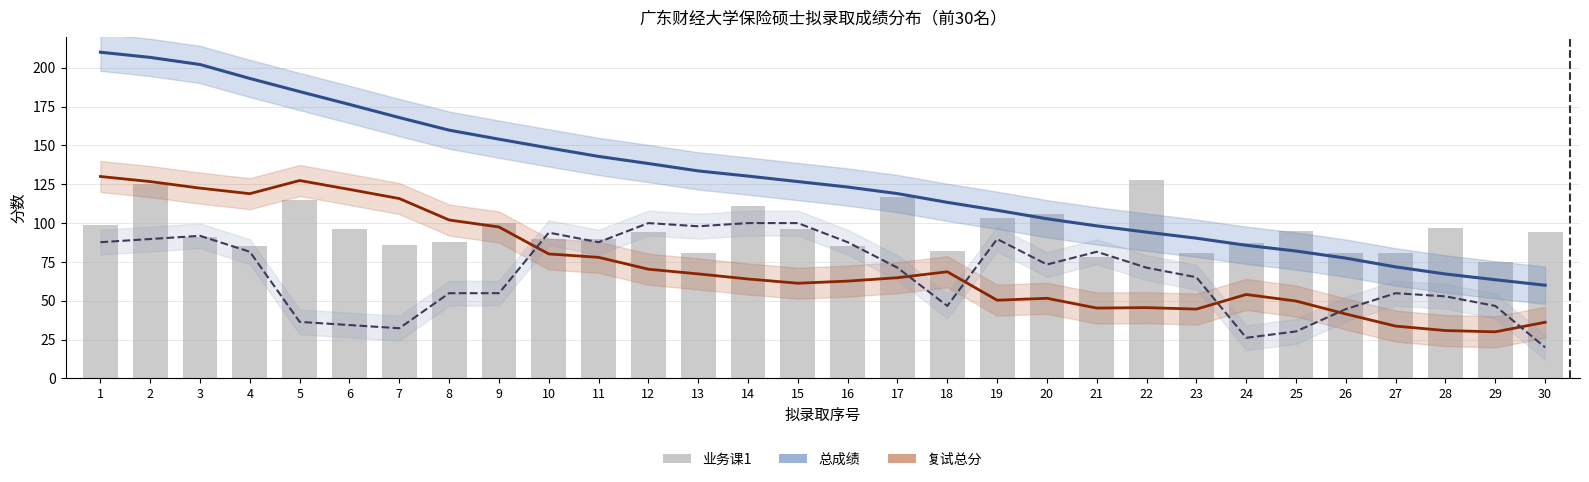

The value at 19 is 181. True or false?

False